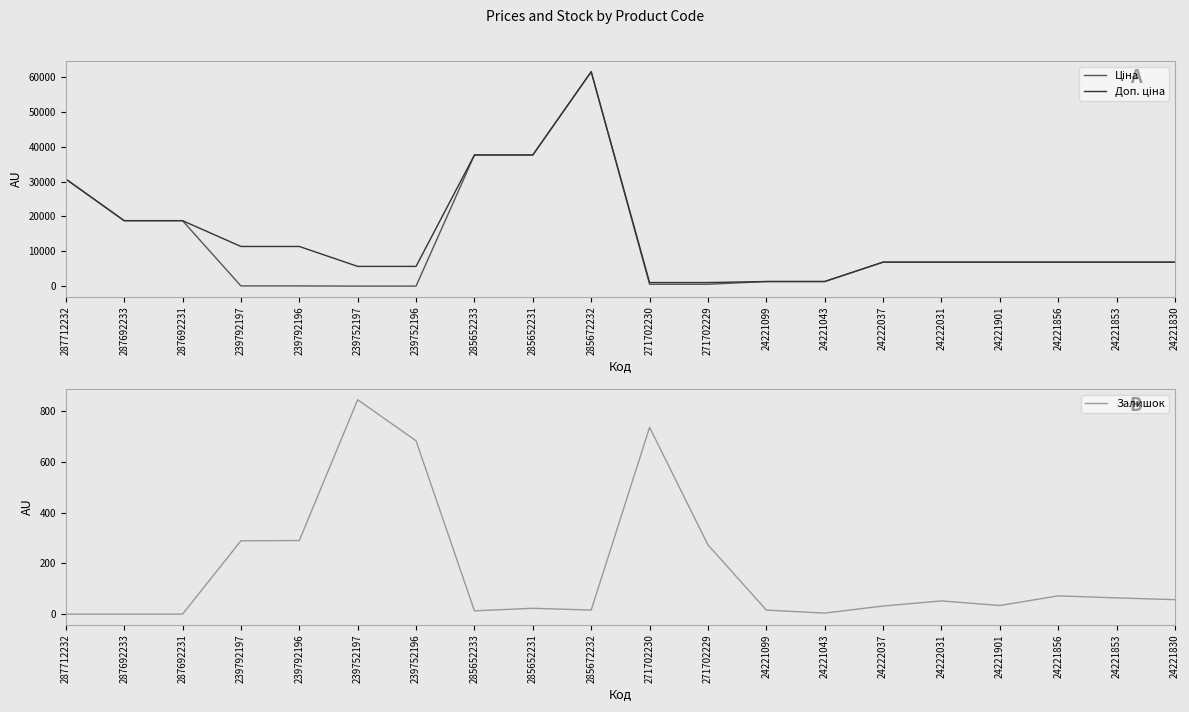

The Доп. ціна series shows 18796.8 at 287692233. True or false?

True